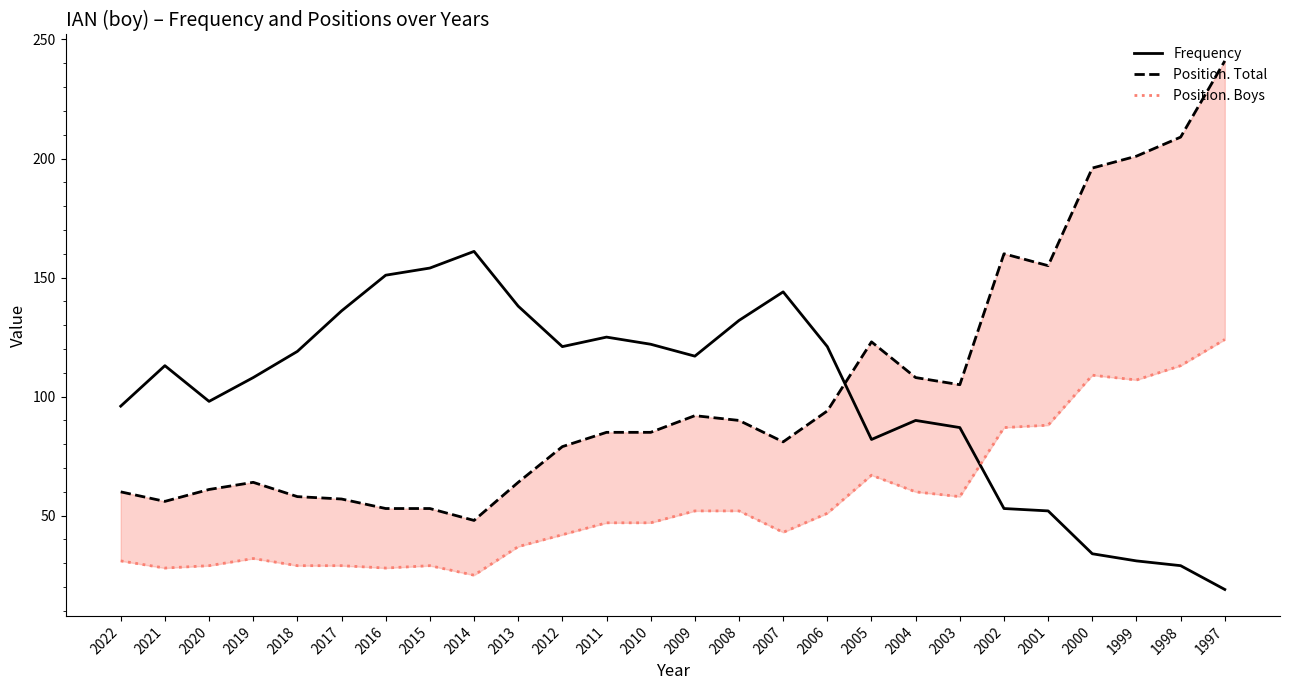

Which category has the highest value in the Position. Total series?

1997